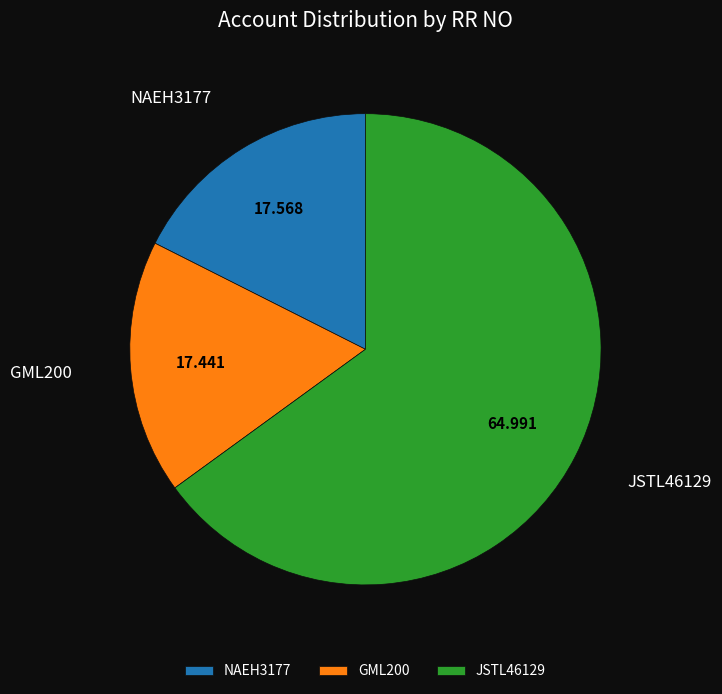

Do GML200 and NAEH3177 together represent more than half of the pie?

No